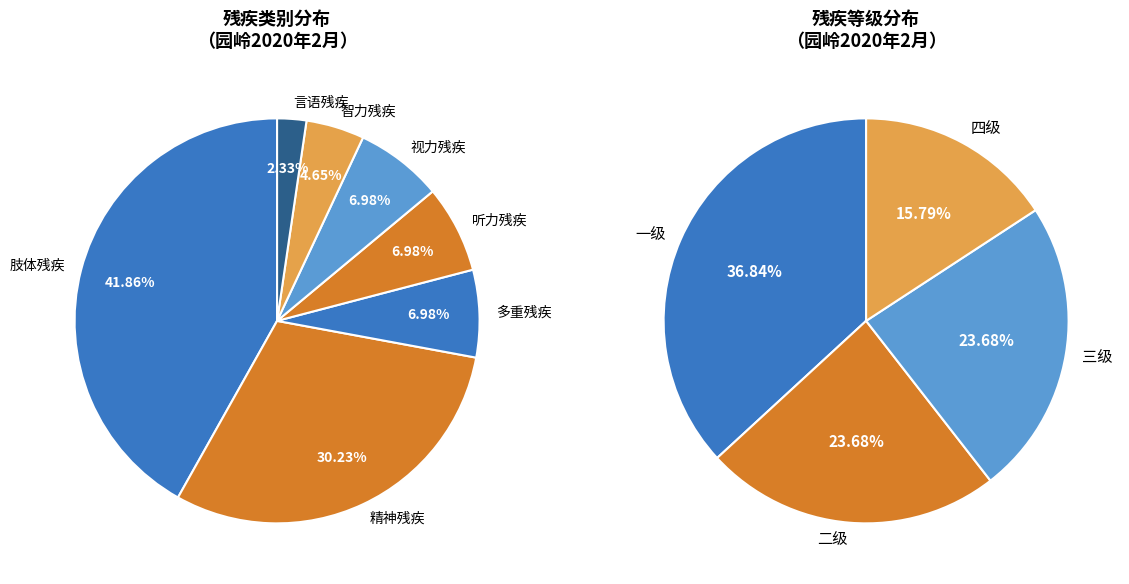

To the nearest percent, what is the difference between the 听力残疾 and 精神残疾 slice percentages?

23%